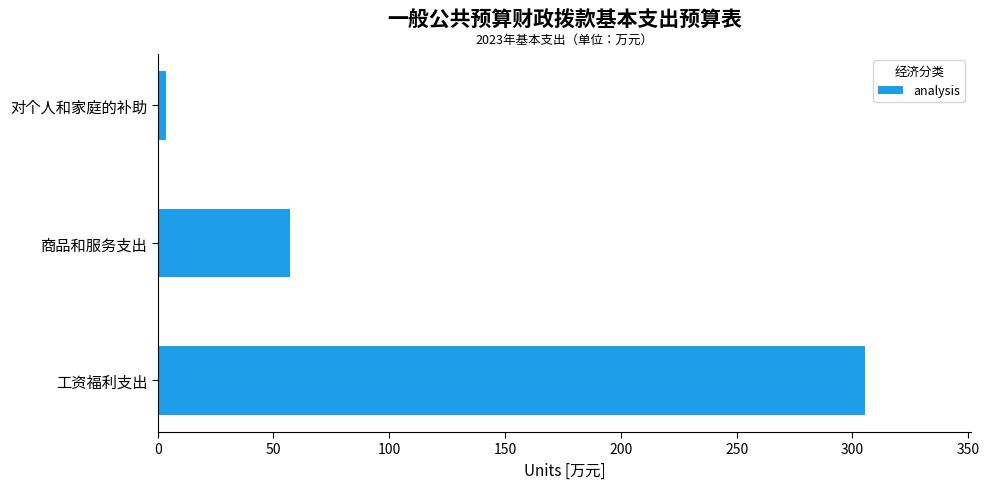

At which category does the chart reach its peak across all series?

工资福利支出